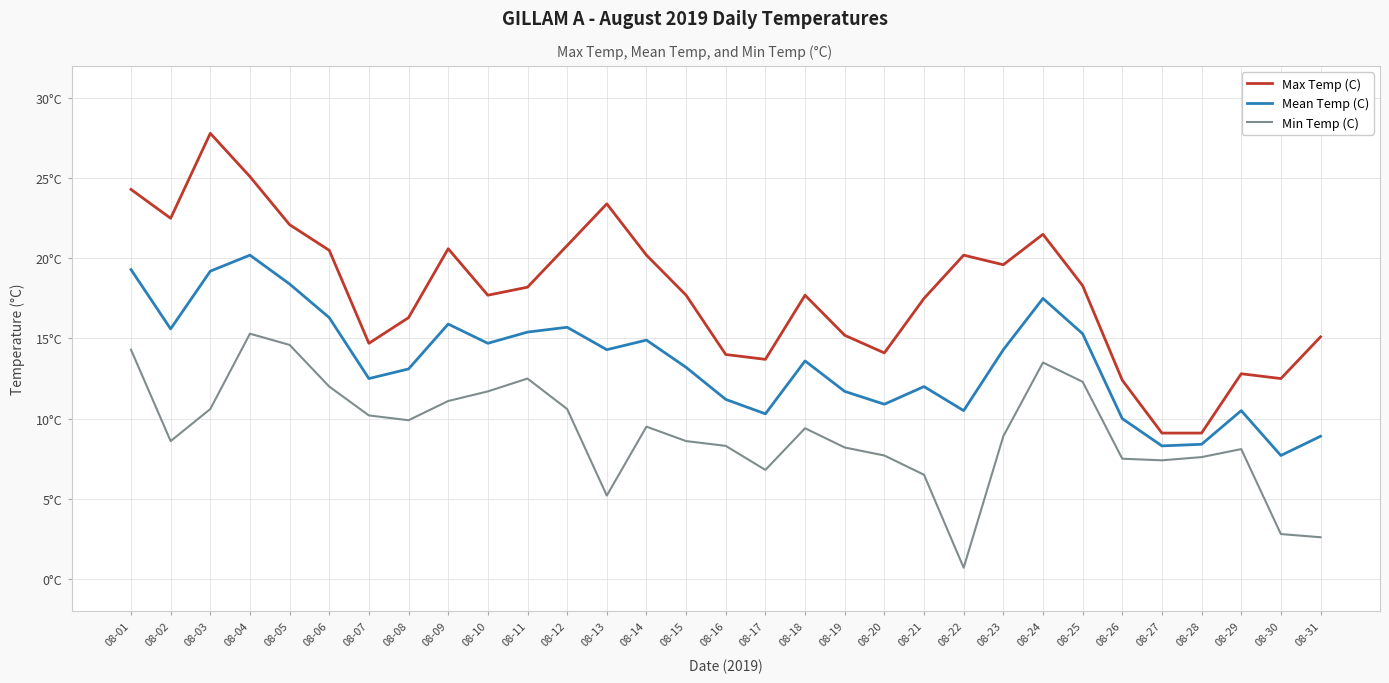

What is the sum of all Max Temp (C) values?

554.7